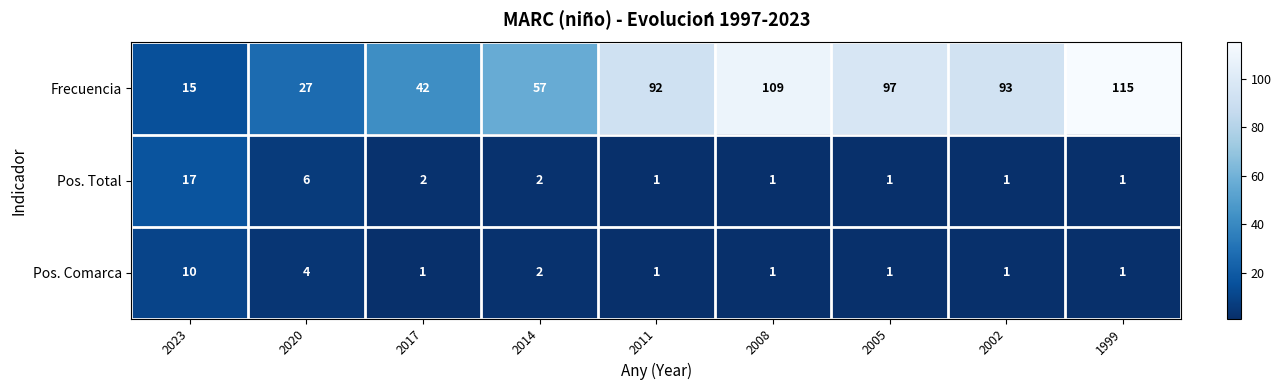

Rank the series by their maximum value, from lowest to highest.

Pos. Comarca, Pos. Total, Frecuencia